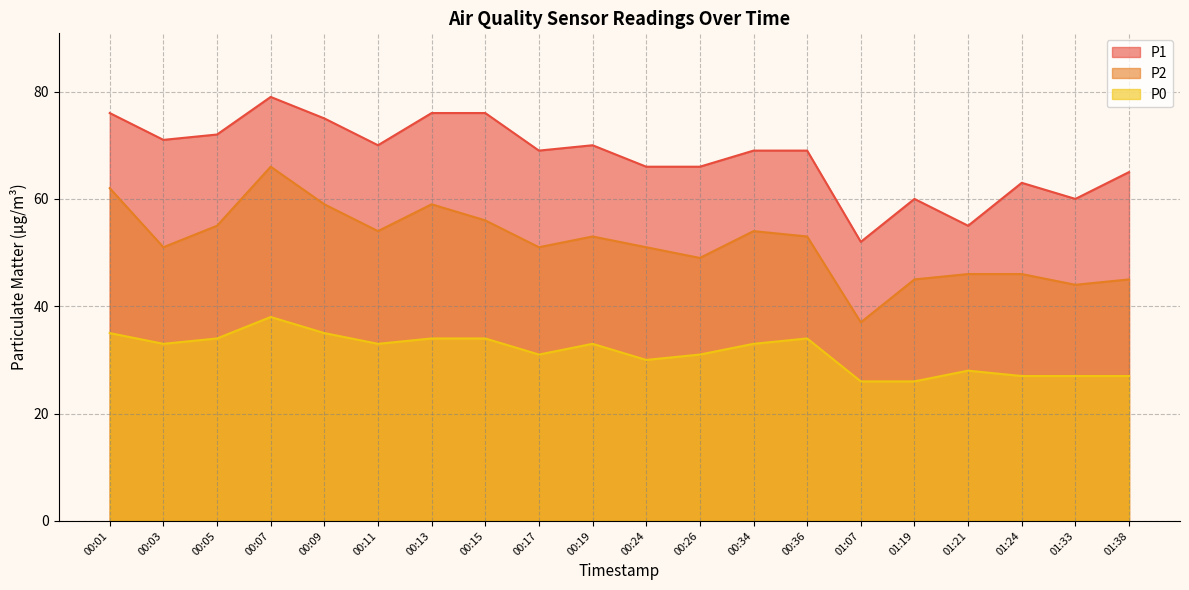

True or false: P2 and P1 cross at least once.

False